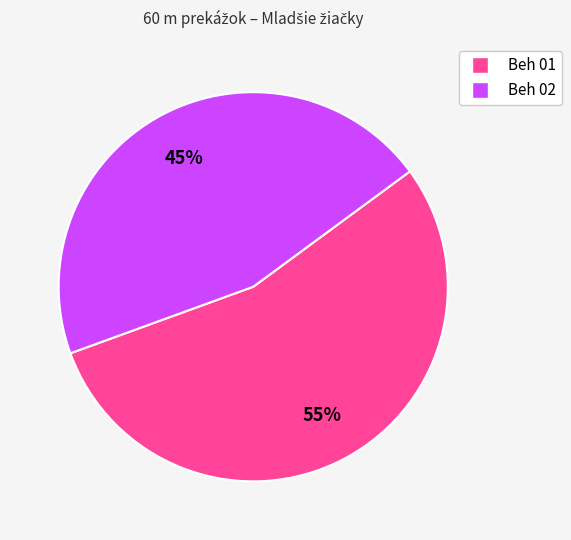

Is there a majority slice in this chart?

Yes